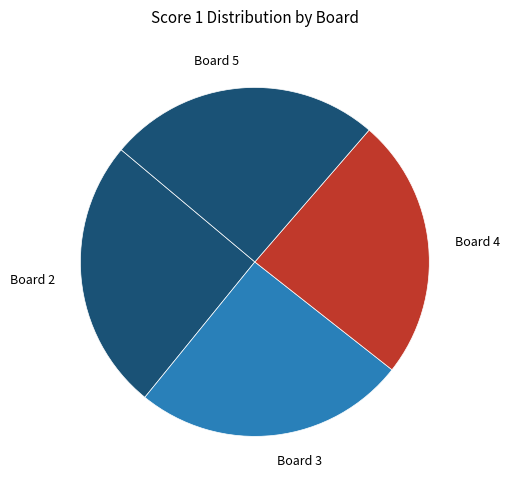

Is it true that Board 2 is 25% of the pie?

True